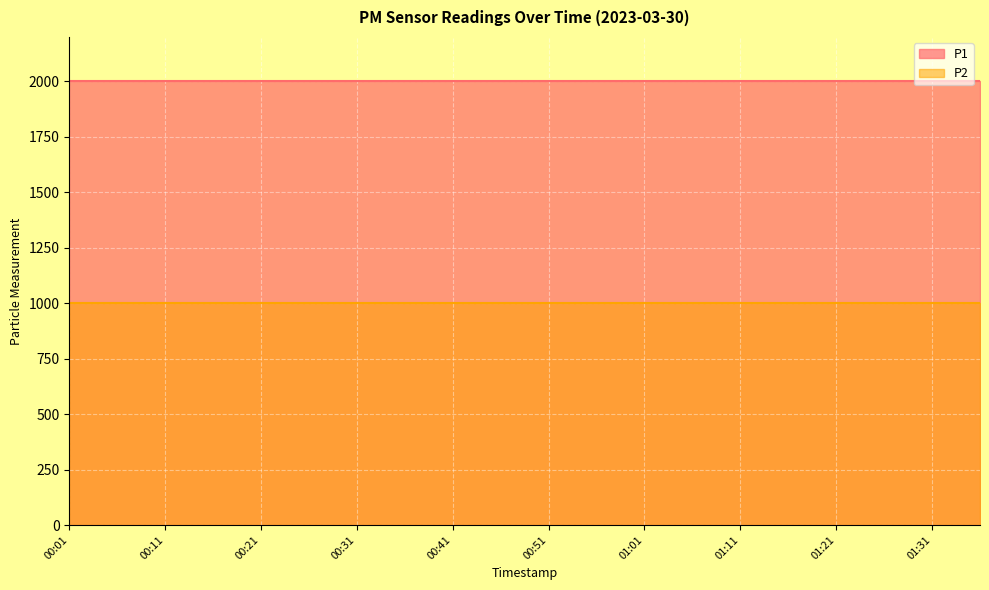

Which has a higher value, 00:41 or 00:56?

00:41